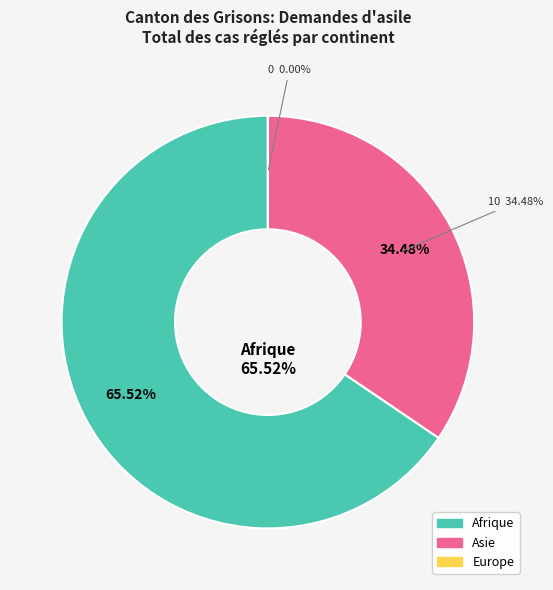

True or false: Europe accounts for 8% of the total.

False